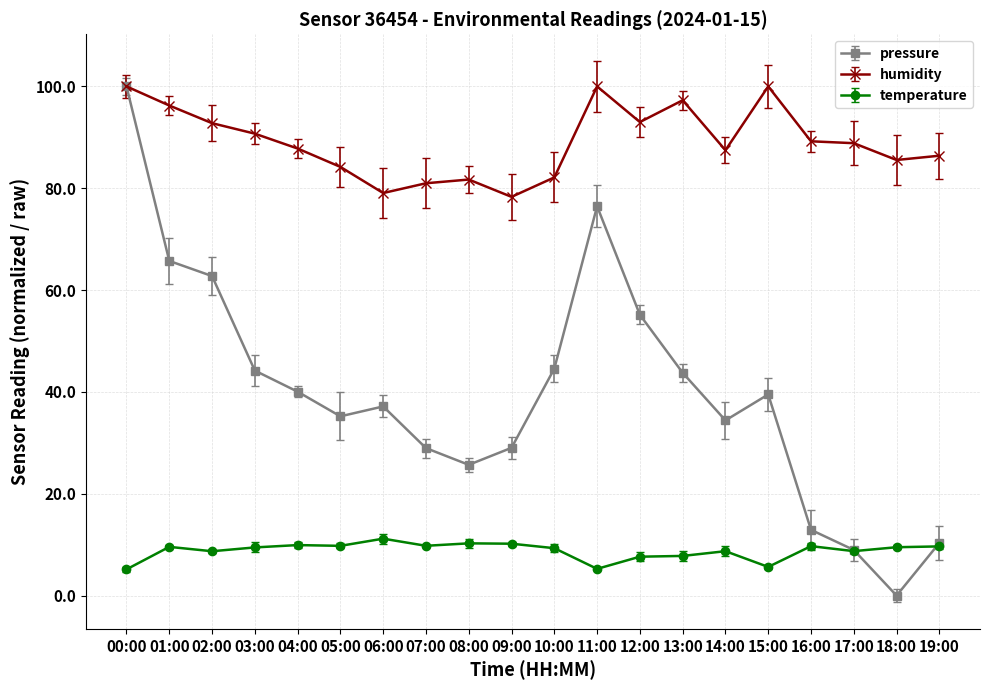

What is the label of the 18th point from the right?

02:00